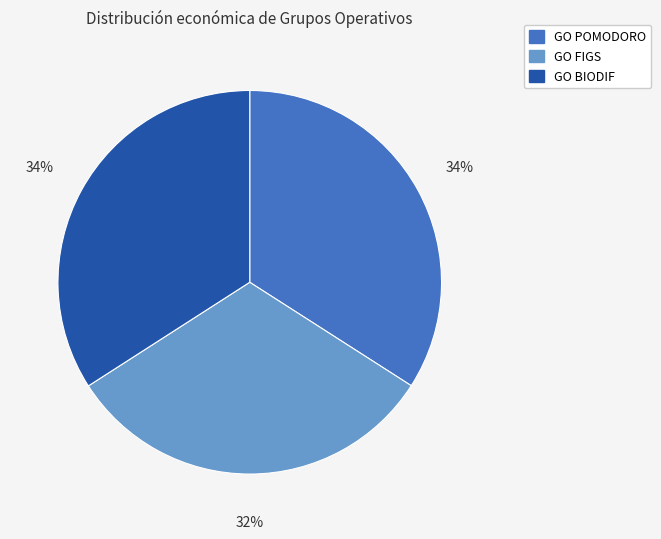

What is the ratio of the value at GO BIODIF to the value at GO FIGS?

1.1